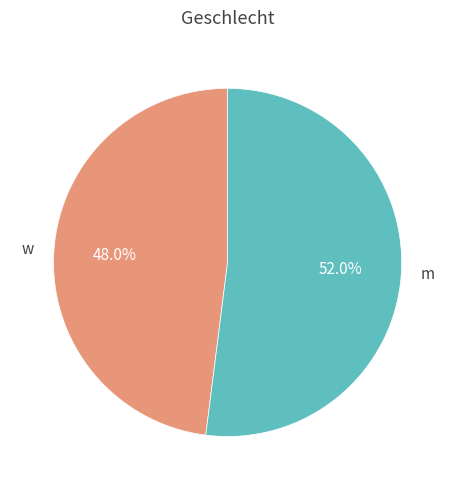

Does any single category account for the majority?

Yes